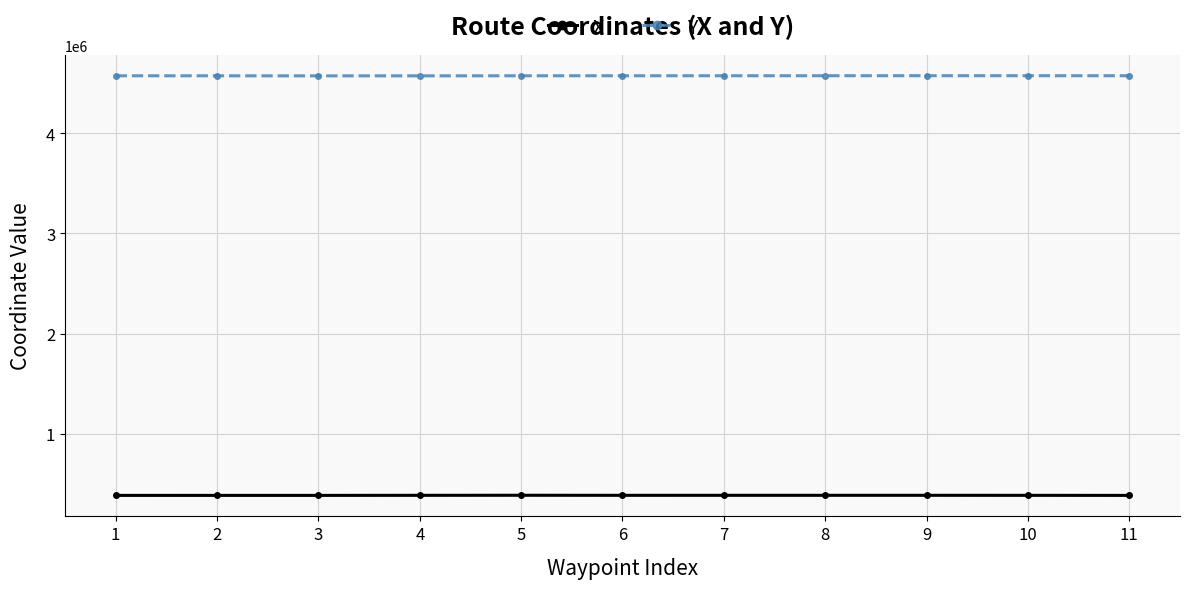

True or false: X and Y cross at least once.

False